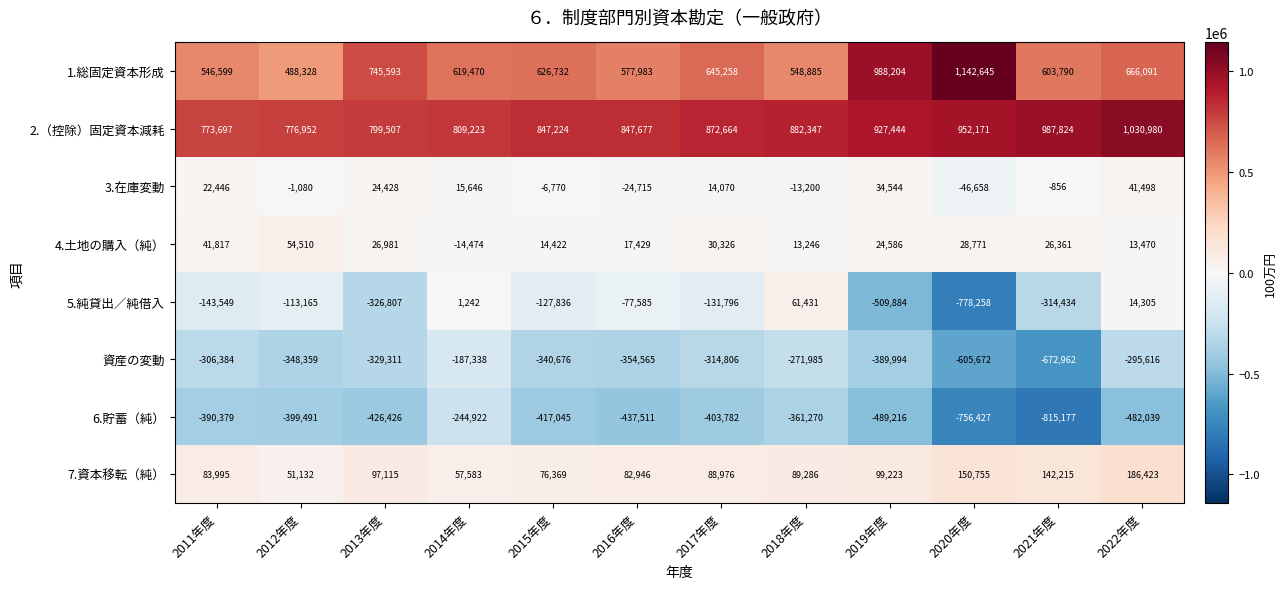

Between 2017年度 and 2022年度, which series saw the biggest shift?

2.（控除）固定資本減耗